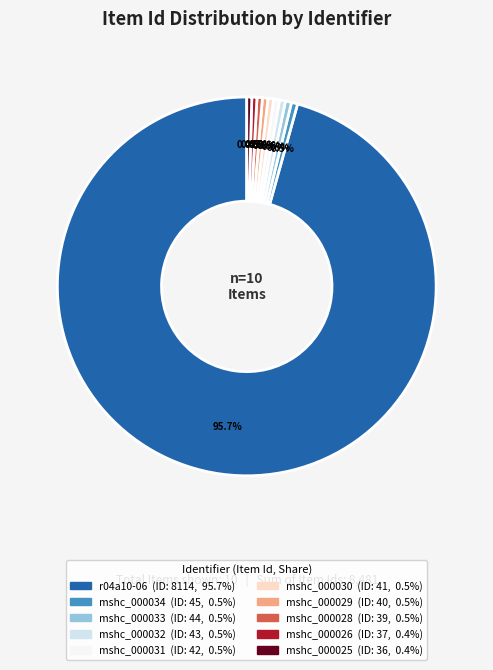

Is there a majority slice in this chart?

Yes